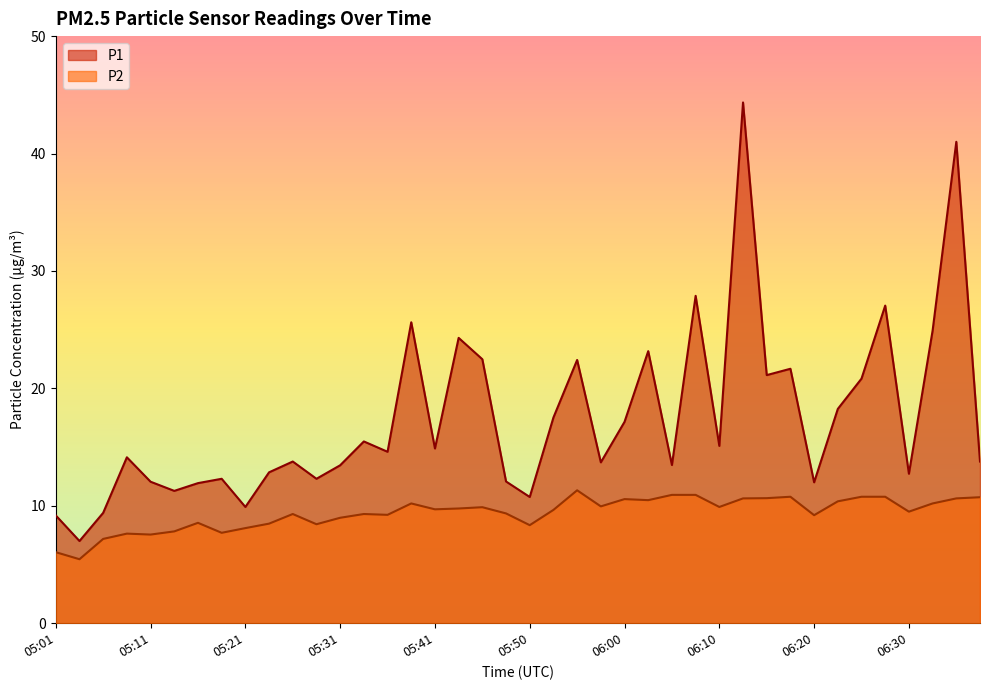

The P2 series shows 18.6 at 05:55. True or false?

False